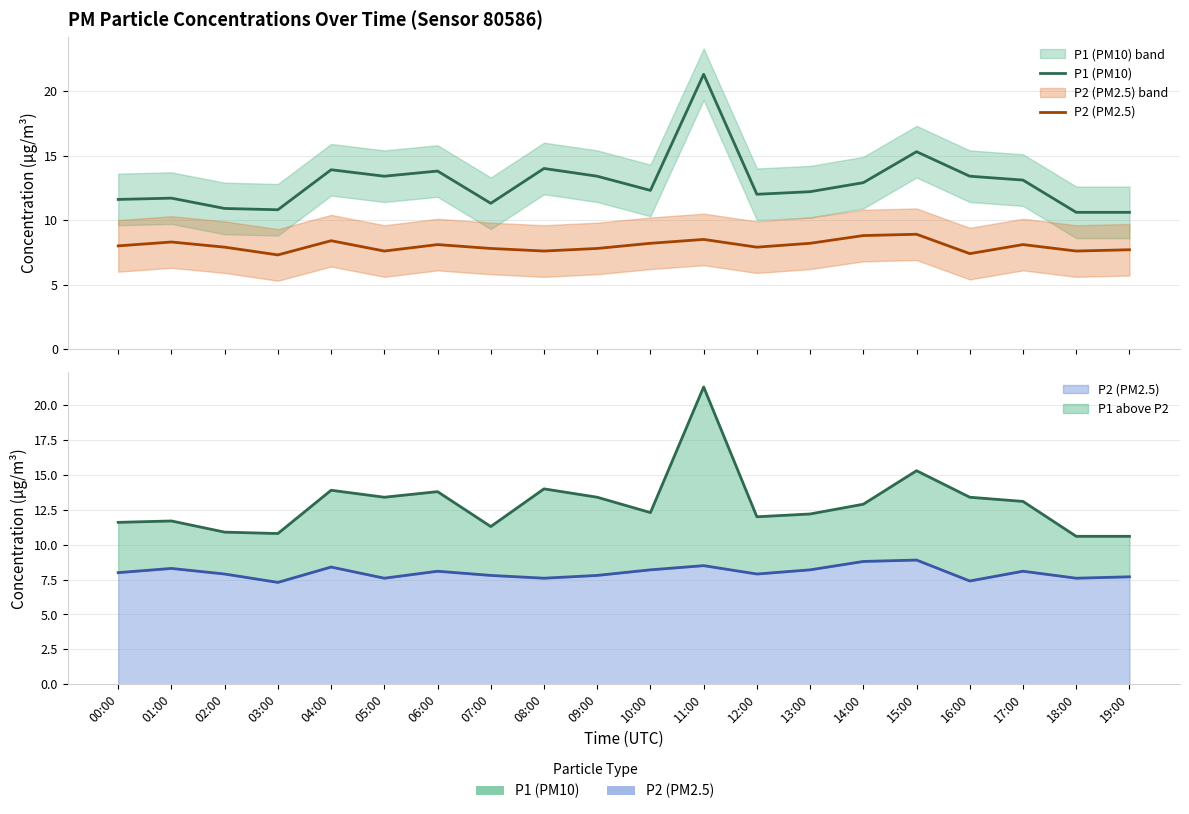

True or false: P1 (PM10) has more than 1 interior local peaks.

True